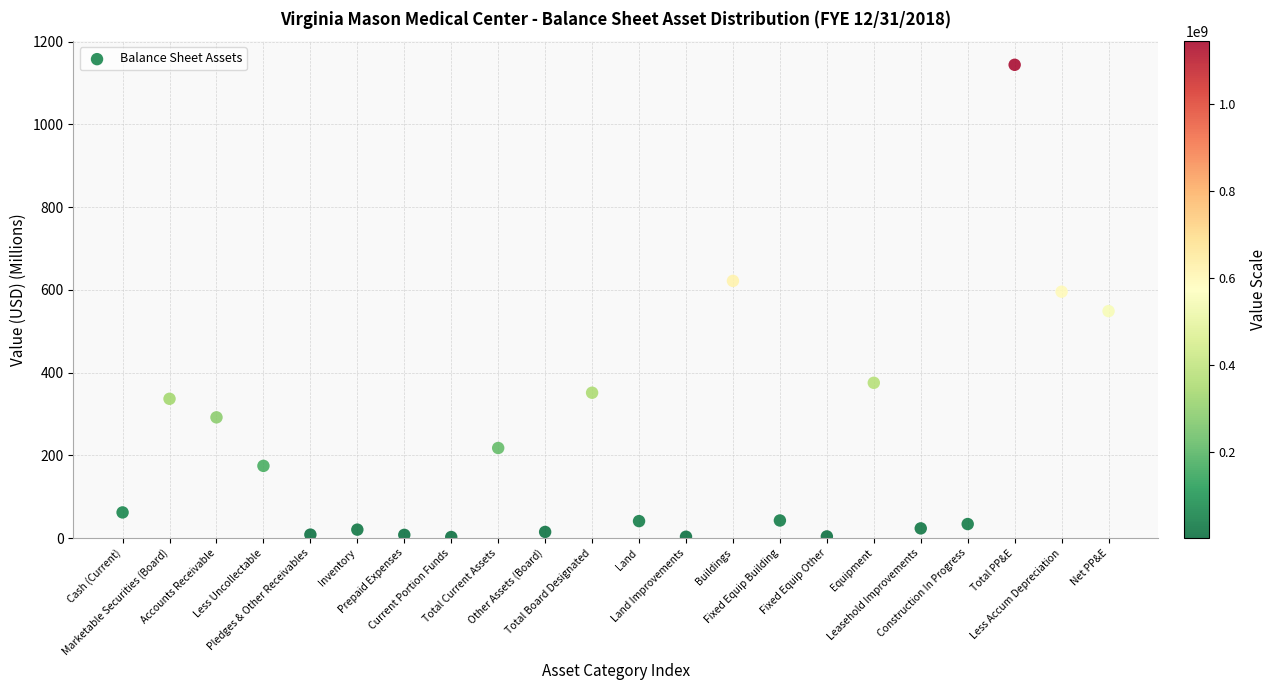

What is the range of Y values (max minus min)?

1141.7